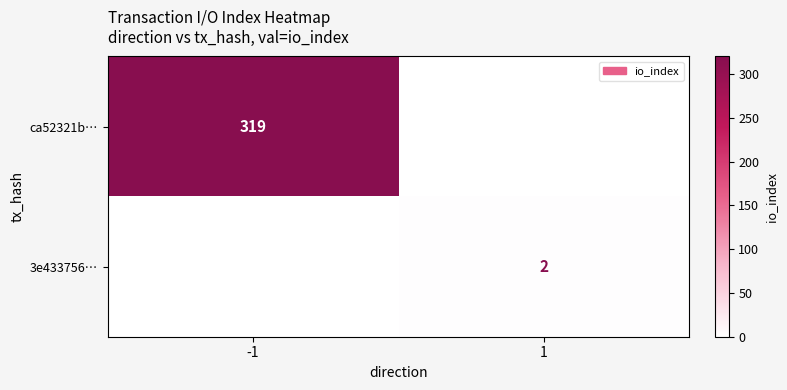

Count the number of categories in the chart.

2